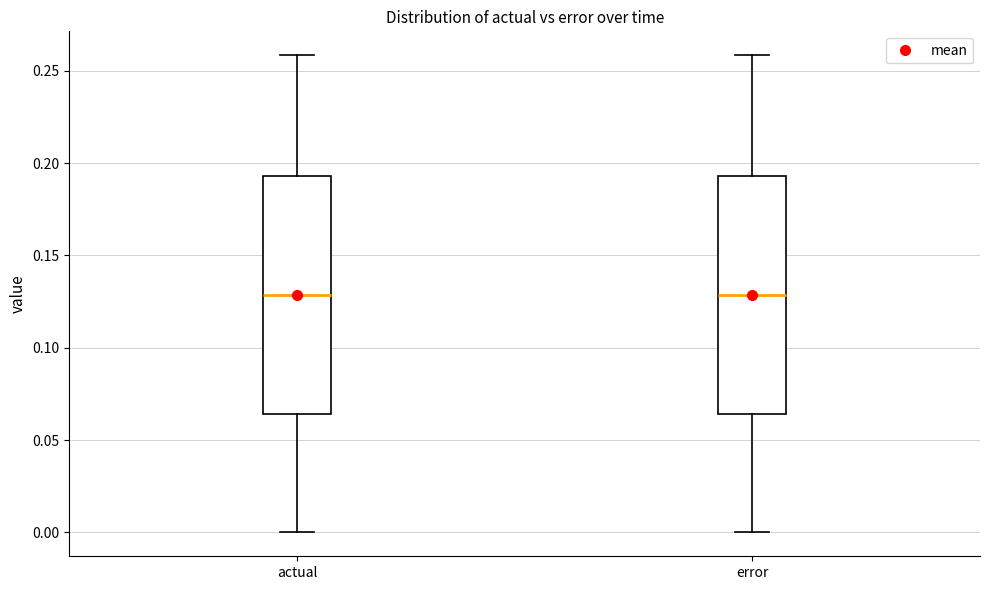

Where is the lower edge of the box for actual on the y-axis? The values are not printed on the chart, so give them approximately, as read against the axis.

0.065